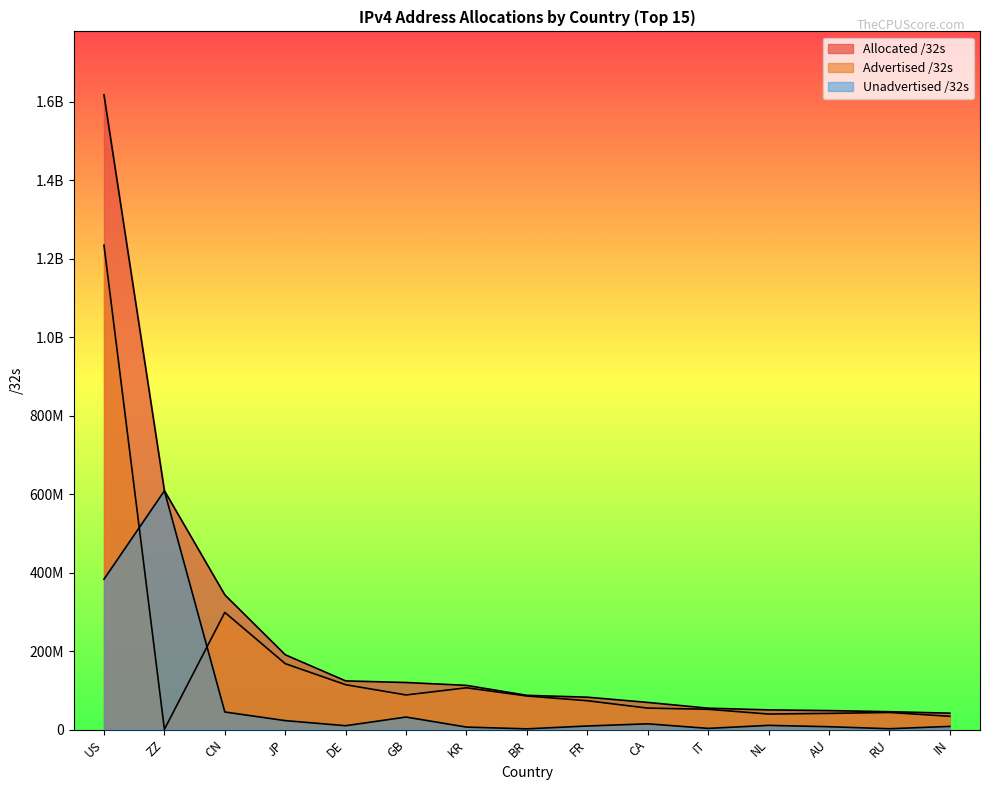

What is the sum of the Advertised /32s values at NL and IN?

73189120